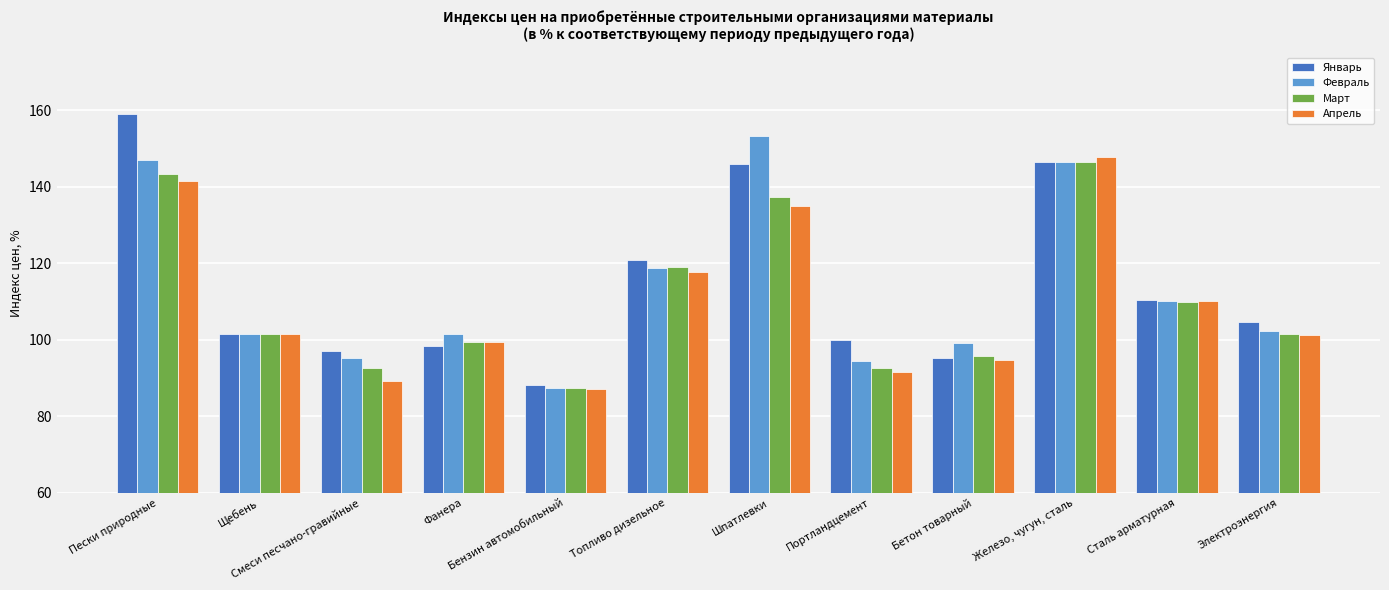

Where is Февраль nearest to the value 120?

Топливо дизельное